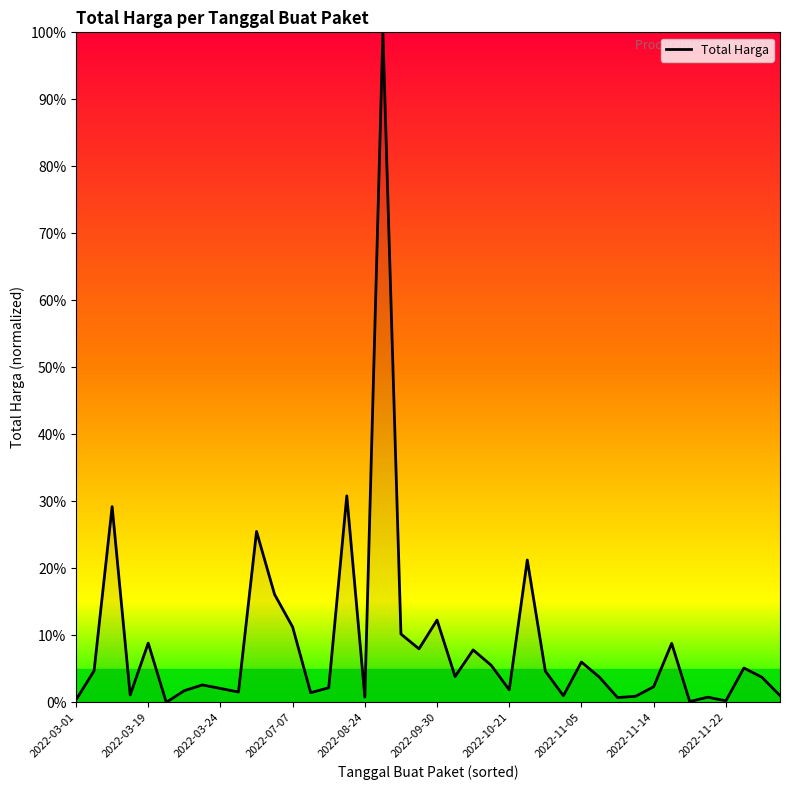

What is the greatest value displayed?

100.0